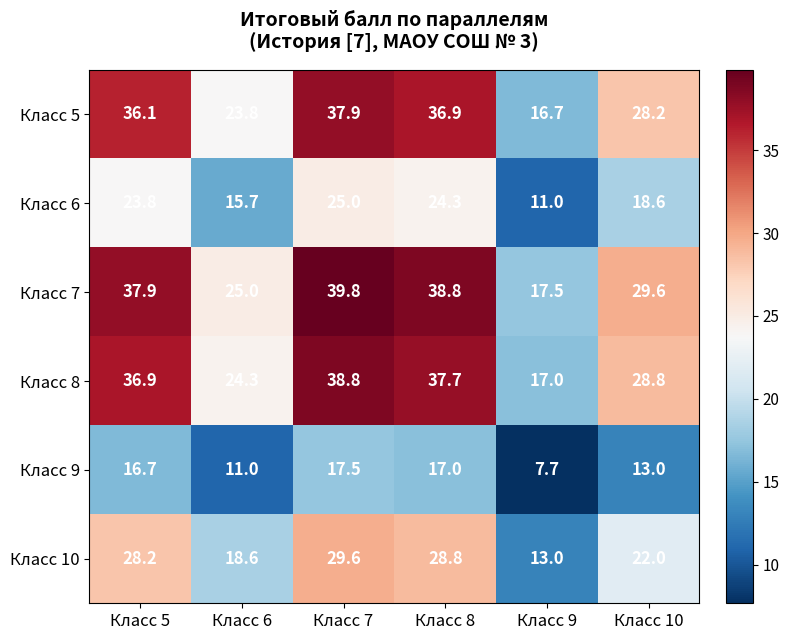

What is the total value across all series at Класс 5?

179.6